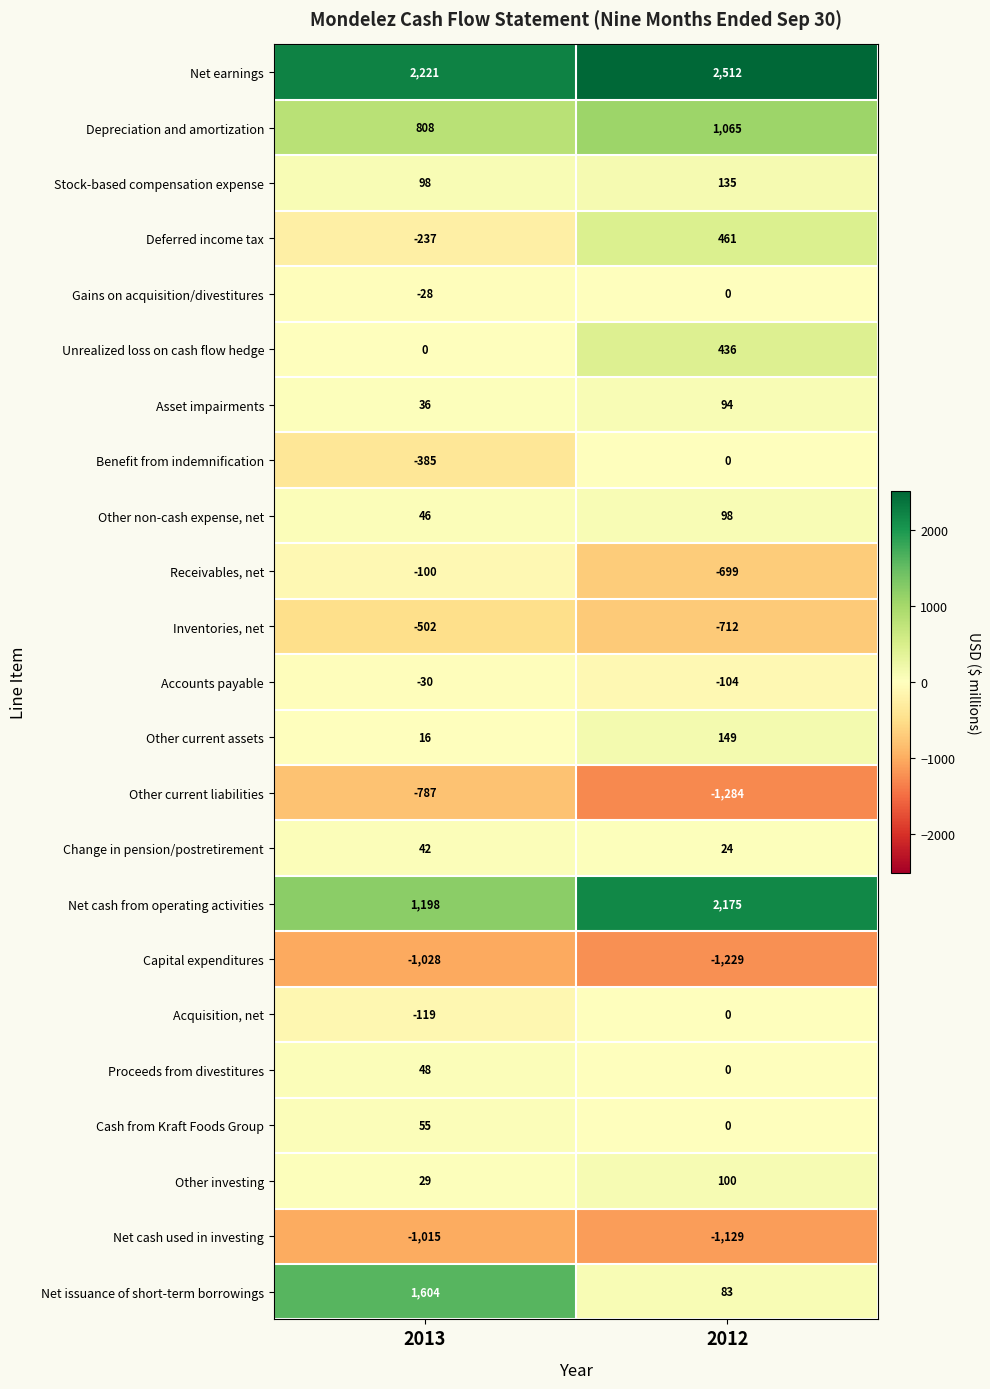

At which category is the sum across all series the highest?

2012